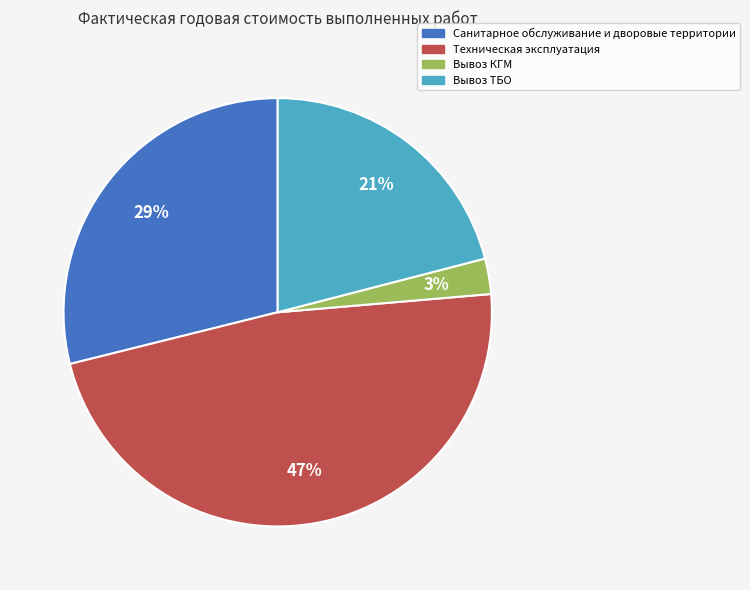

Which has a higher value, Вывоз КГМ or Техническая эксплуатация?

Техническая эксплуатация